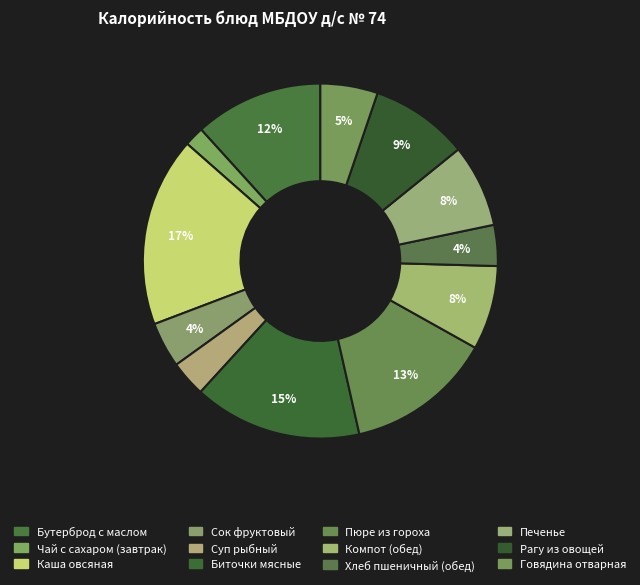

How many slices are in this pie chart?

12